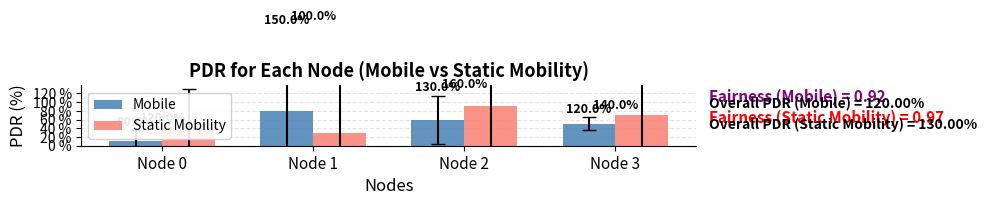

Are the bars horizontal?

No